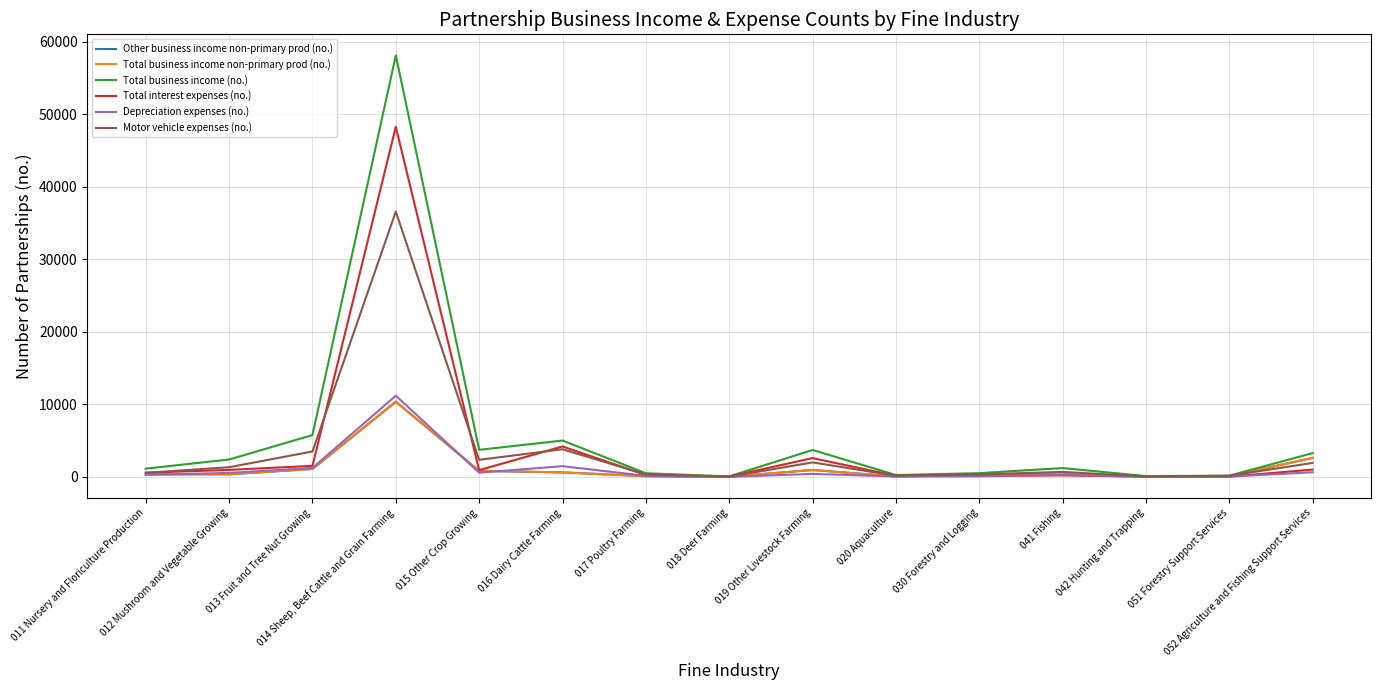

True or false: Total business income non-primary prod (no.) and Total interest expenses (no.) cross at least once.

True